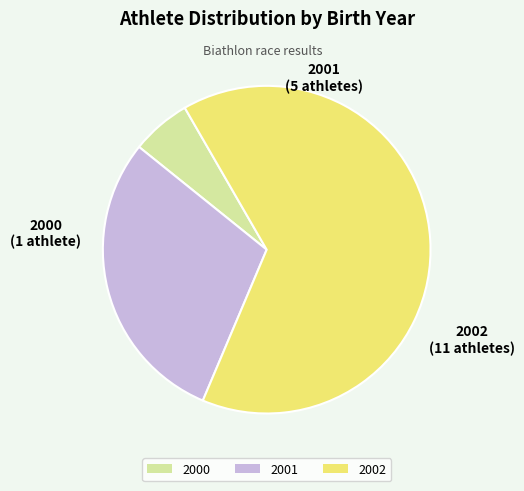

Between 2001 and 2000, which is larger?

2001